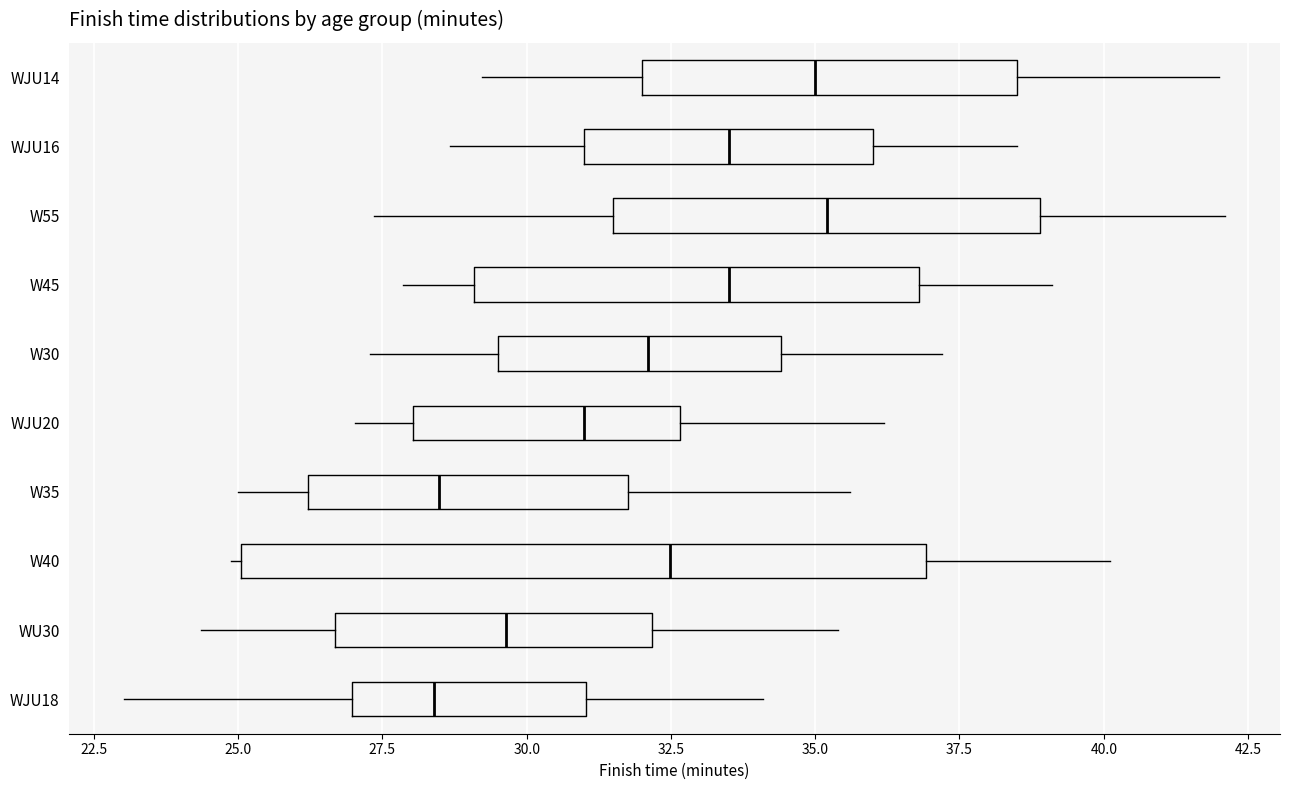

Which box is the widest, from its left edge to its right edge?

W40